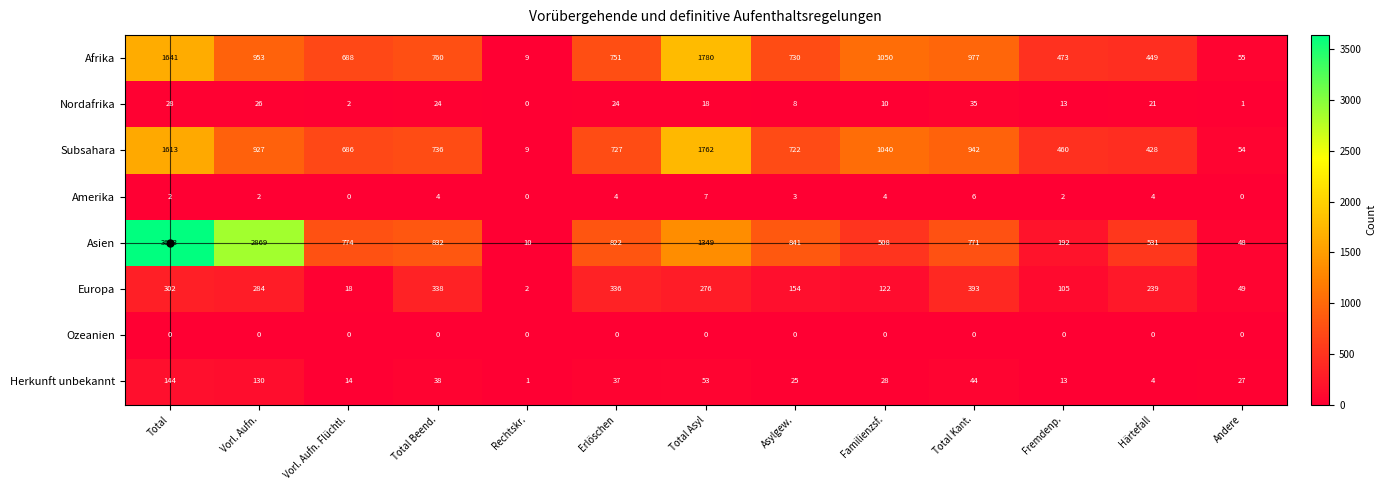

What is the difference between the second highest and minimum values in the Amerika series?

6